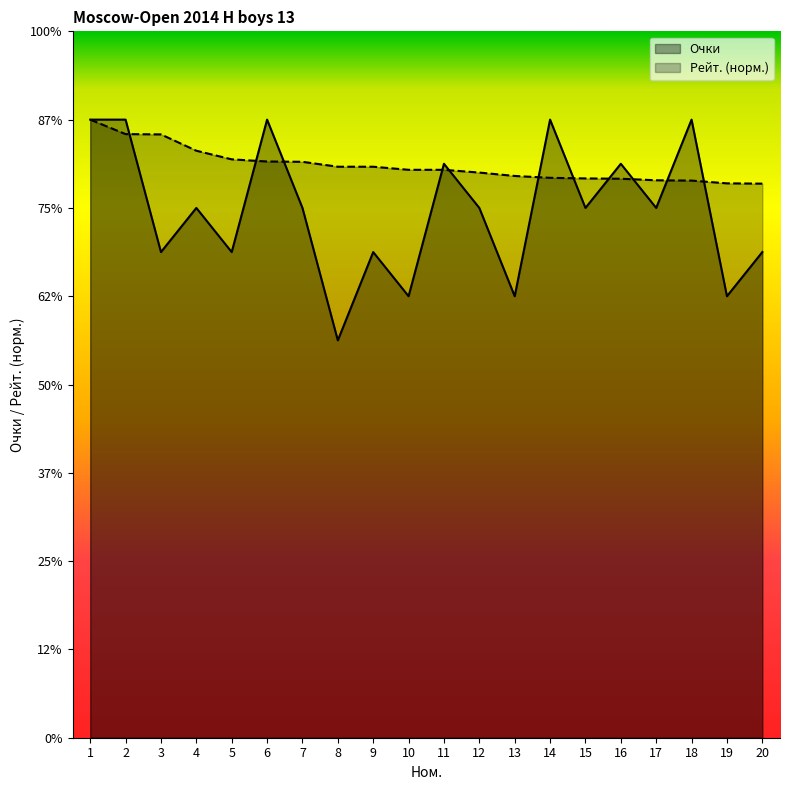

After their last crossing, which series has the higher values: Рейт. or Очки?

Рейт.